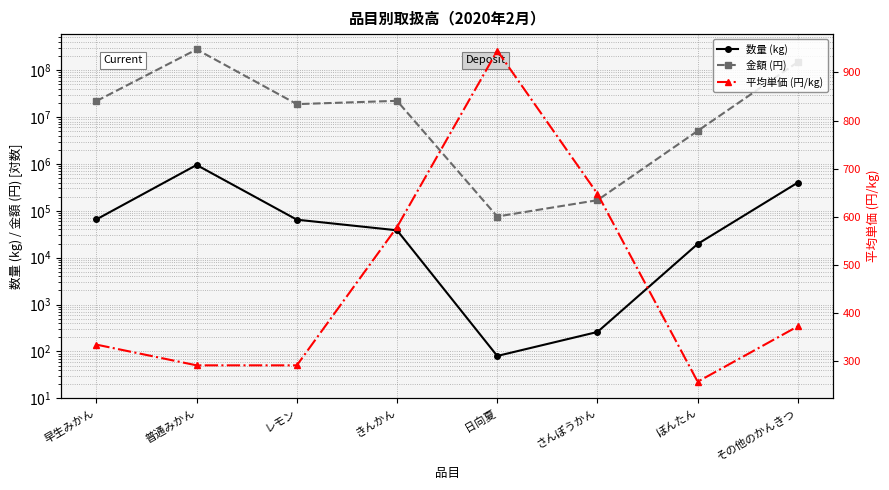

True or false: 金額 (円) and 数量 (kg) intersect in this chart.

False